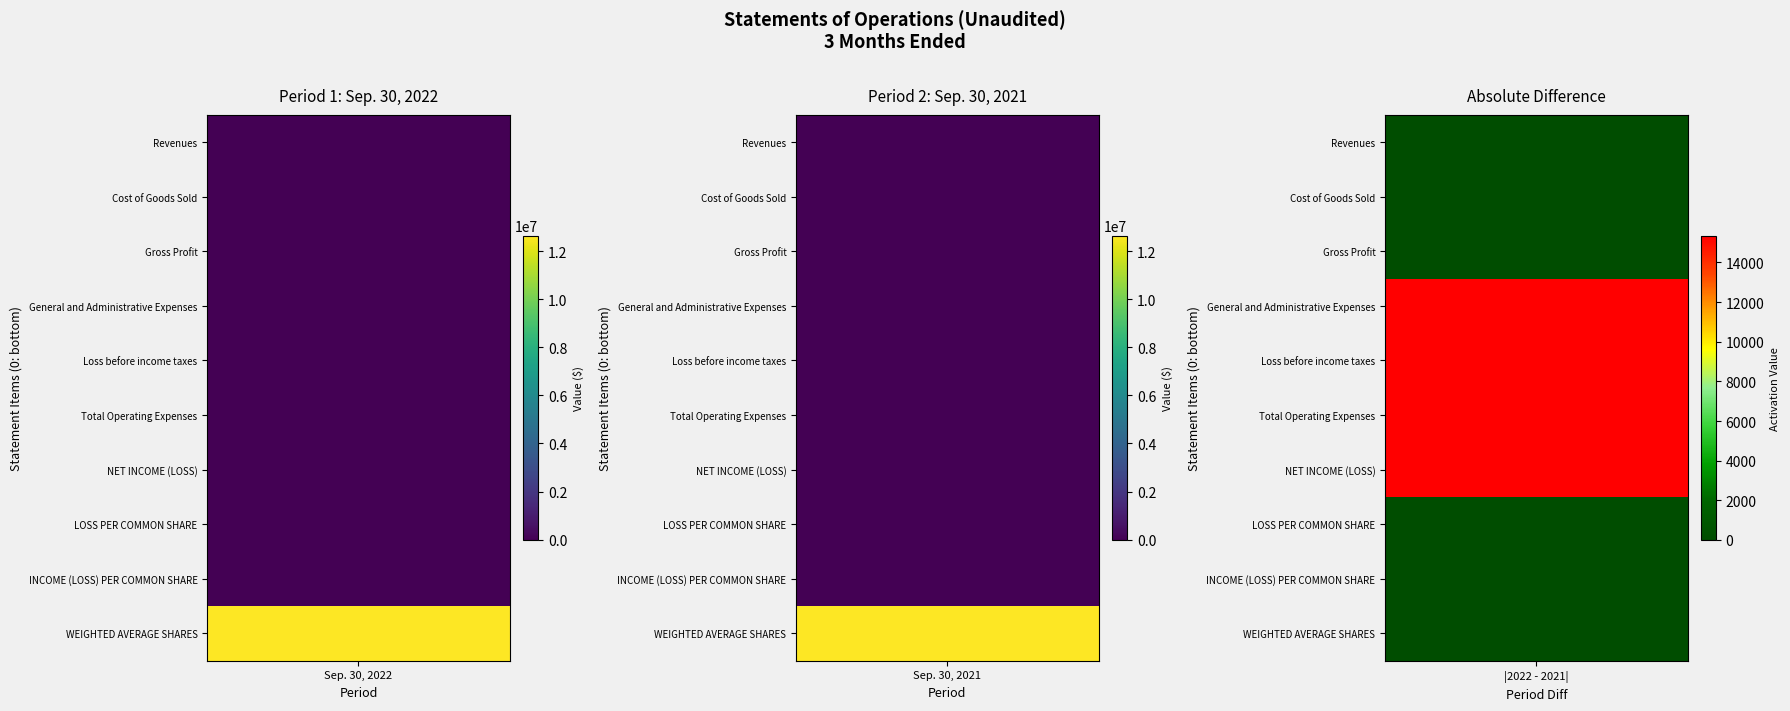

What is the spread (max minus min) of values at Sep. 30, 2022?

12659855